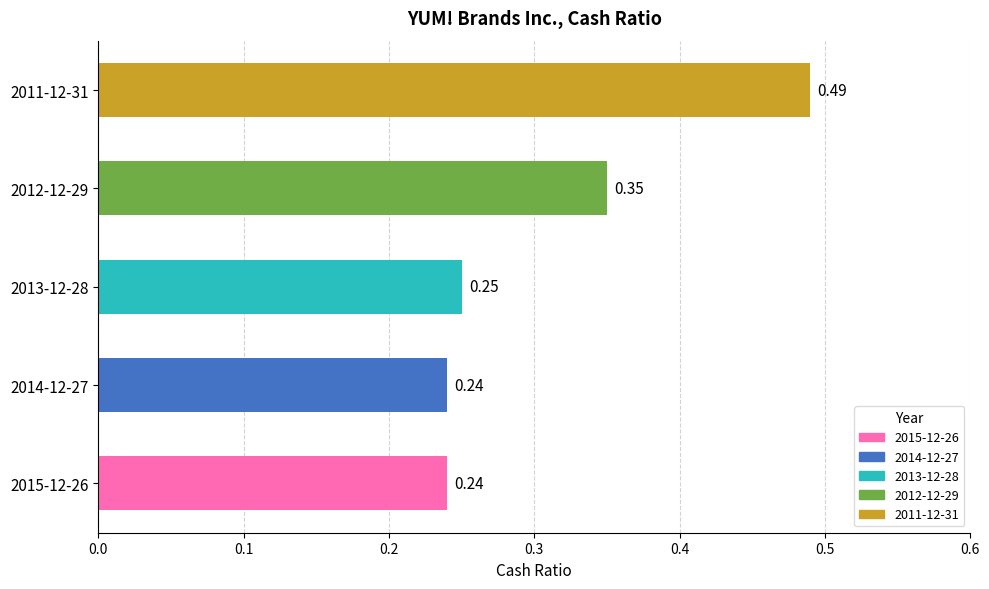

What is the change in value from 2015-12-26 to 2012-12-29?

+0.1